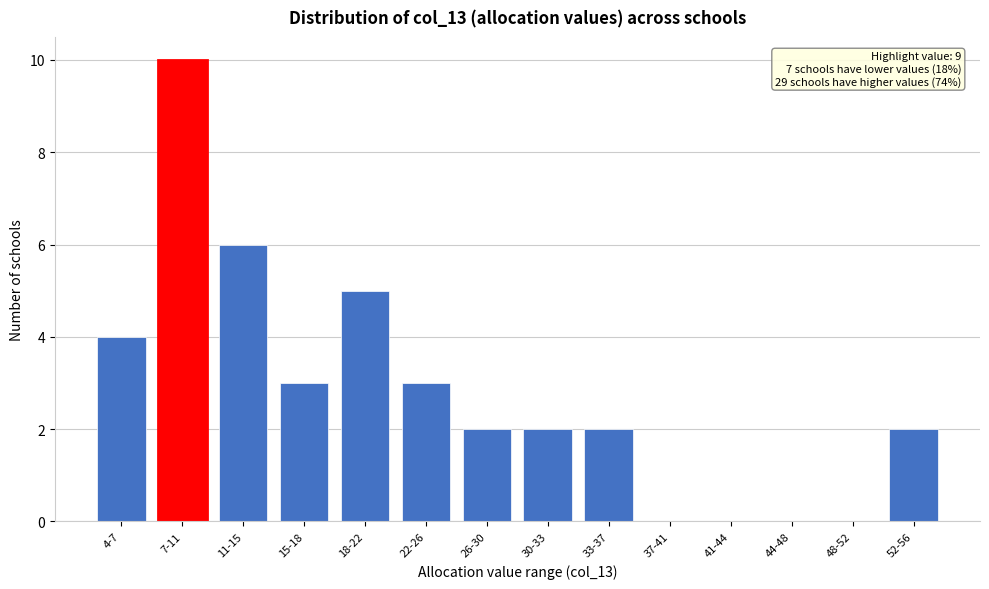

Reading left to right, extract all data points from this chart.

4-7=4	7-11=10	11-15=6	15-18=3	18-22=5	22-26=3	26-30=2	30-33=2	33-37=2	37-41=0	41-44=0	44-48=0	48-52=0	52-56=2